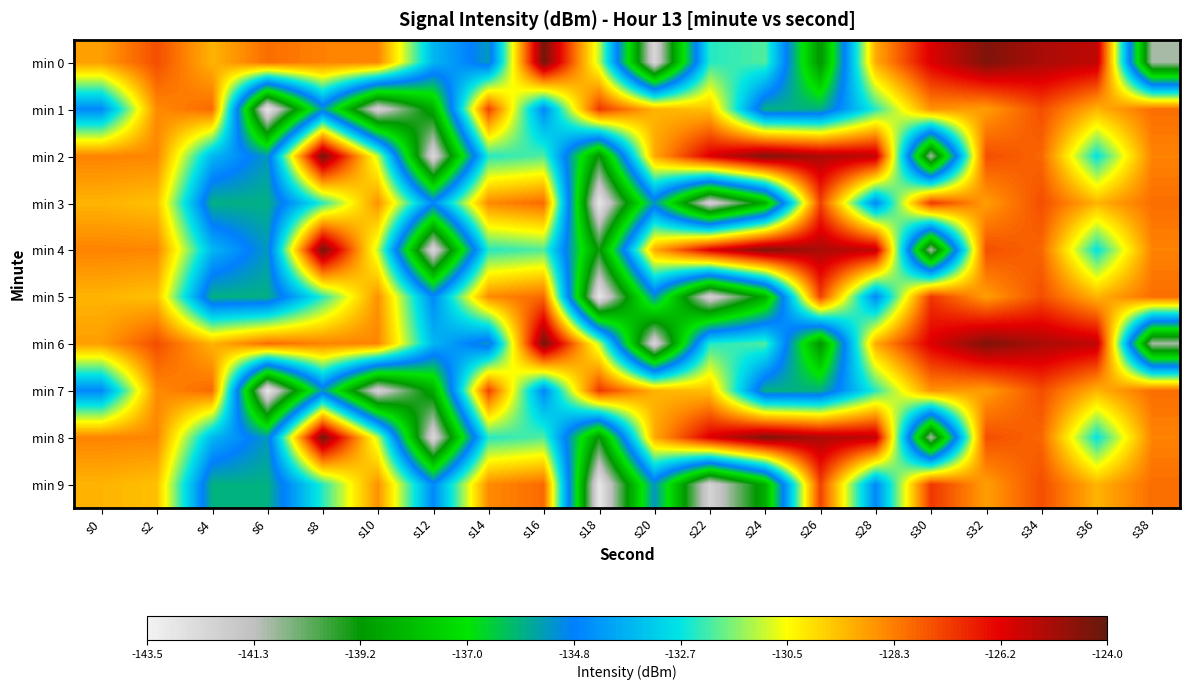

Rank the series by their maximum value, from lowest to highest.

min 1, min 3, min 5, min 7, min 9, min 0, min 2, min 4, min 6, min 8